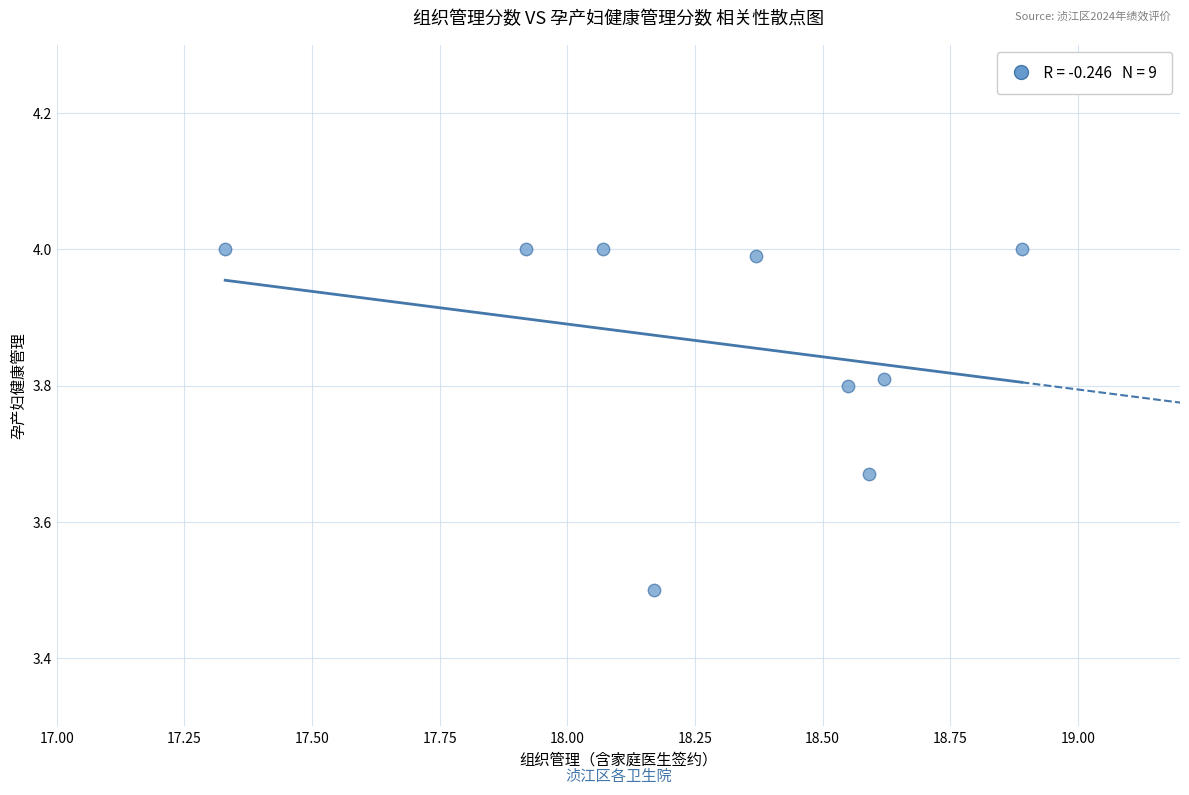

What Y value in the scatter plot is closest to 3?

3.5